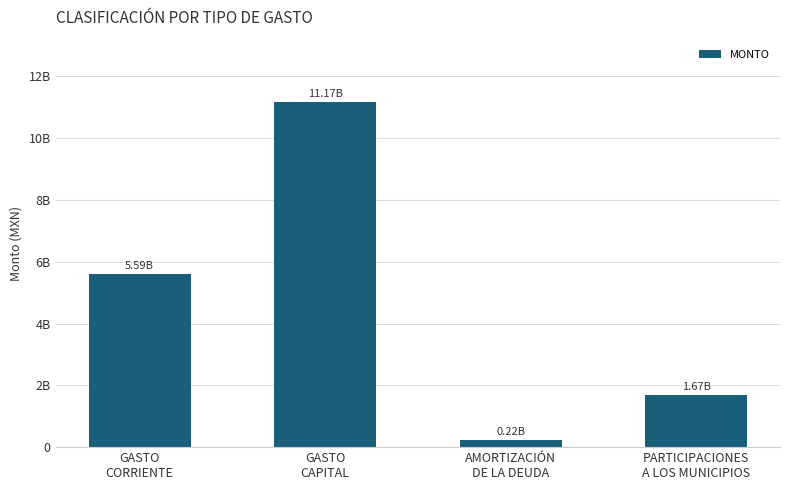

Are the bars horizontal?

No